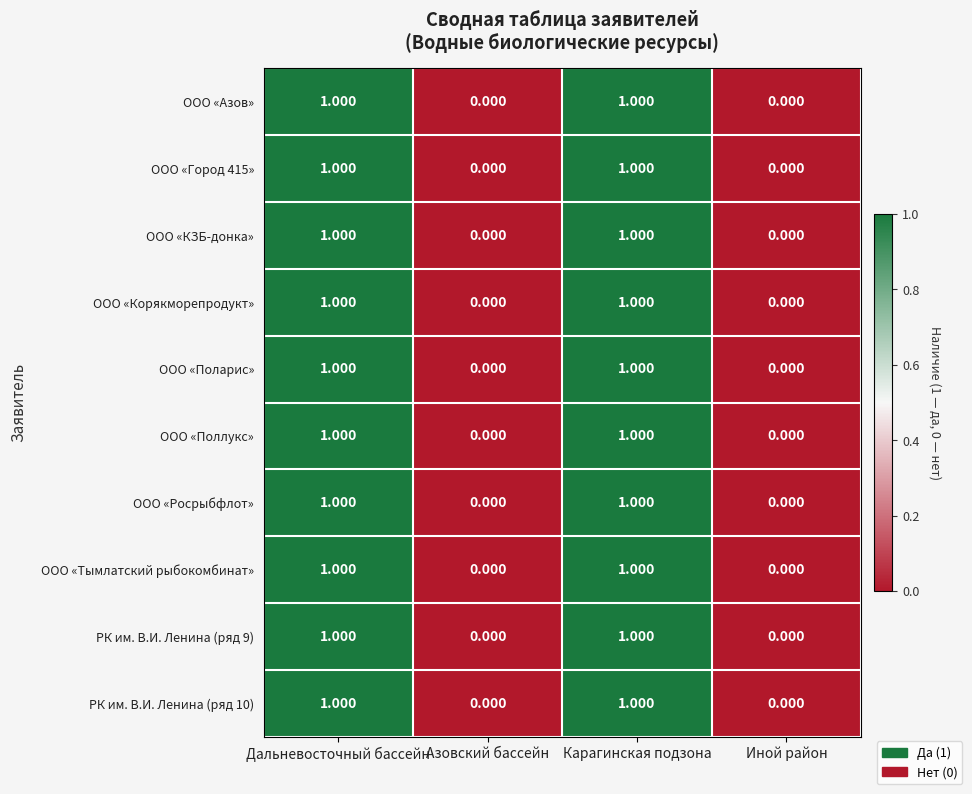

Is the value of РК им. В.И. Ленина (ряд 10) at Азовский бассейн greater than the value of ООО «Росрыбфлот» at Карагинская подзона?

No